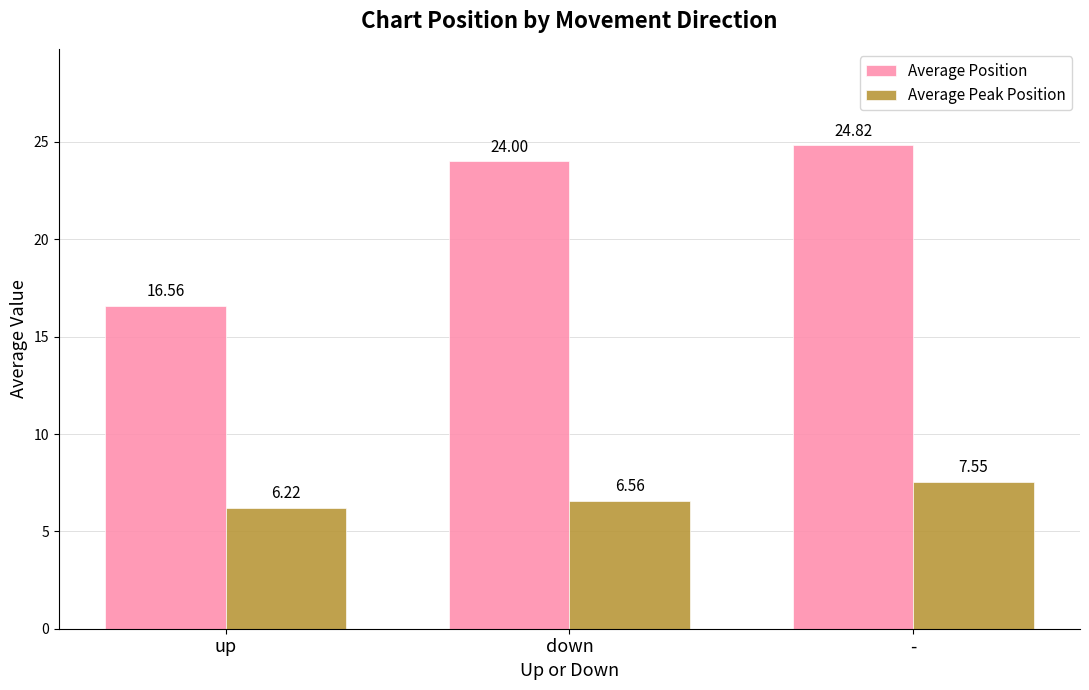

Are the bars horizontal?

No